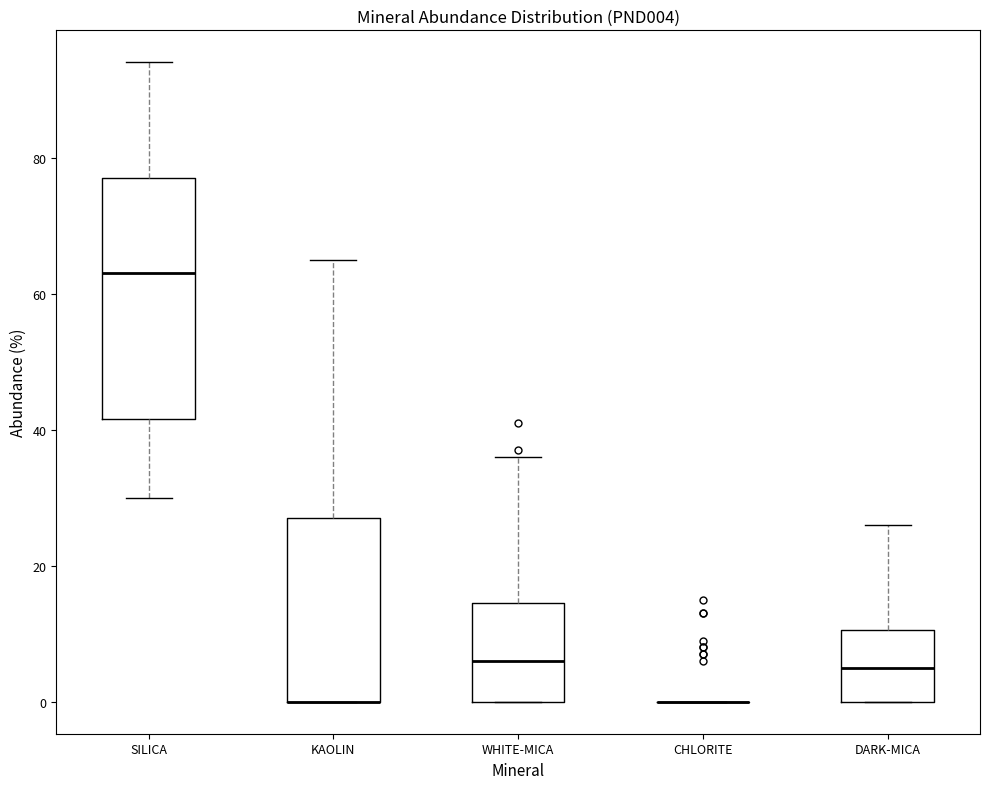

Which box is the tallest, from its lower edge to its upper edge?

SILICA